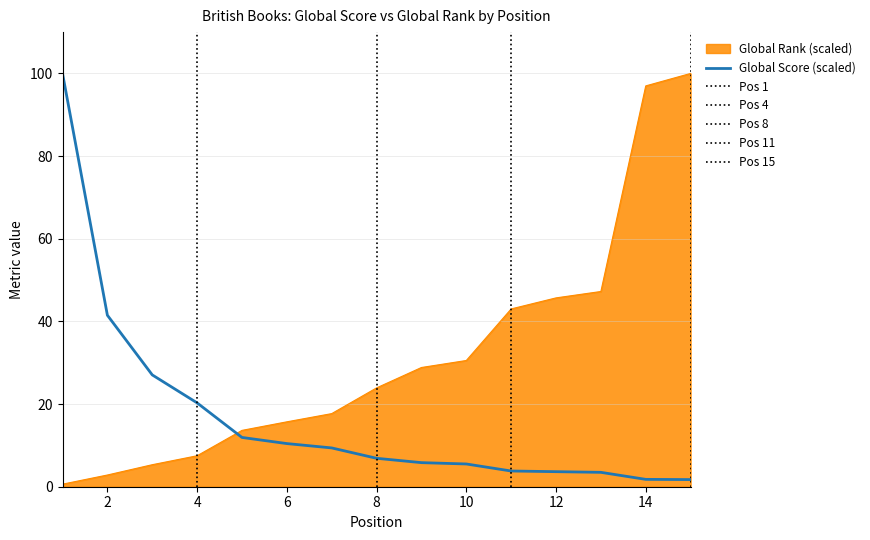

List the series in order of their overall mean, highest first.

Global Rank (scaled), Global Score (scaled)